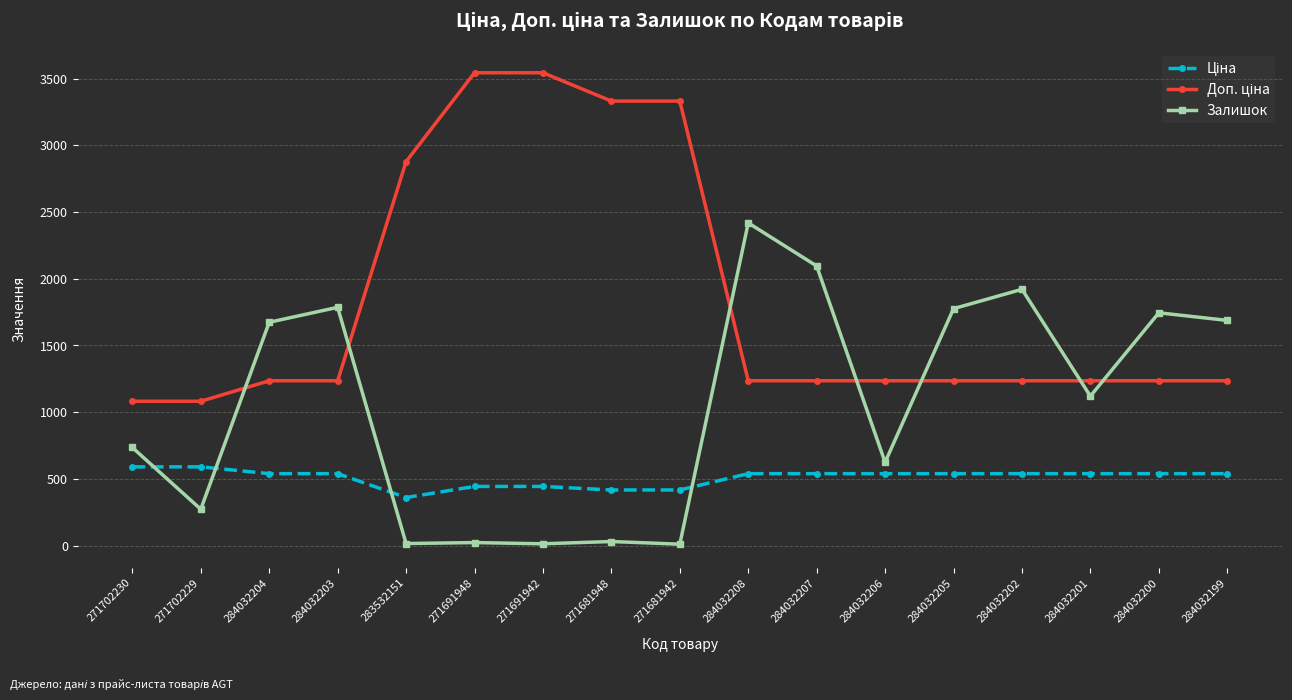

At which label does Залишок first exceed 1120?

284032204